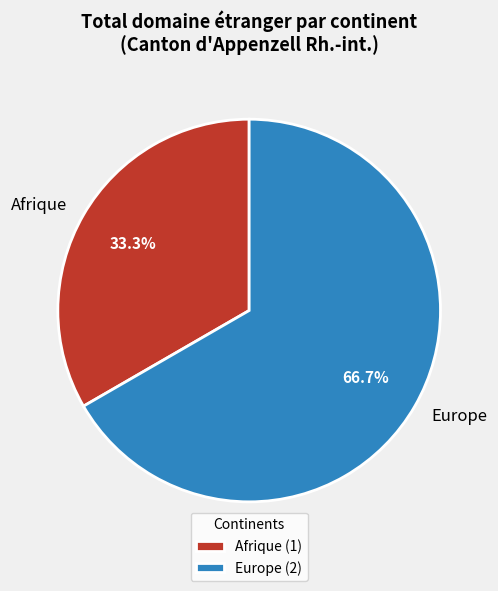

Does Europe account for over 50% of the chart?

Yes